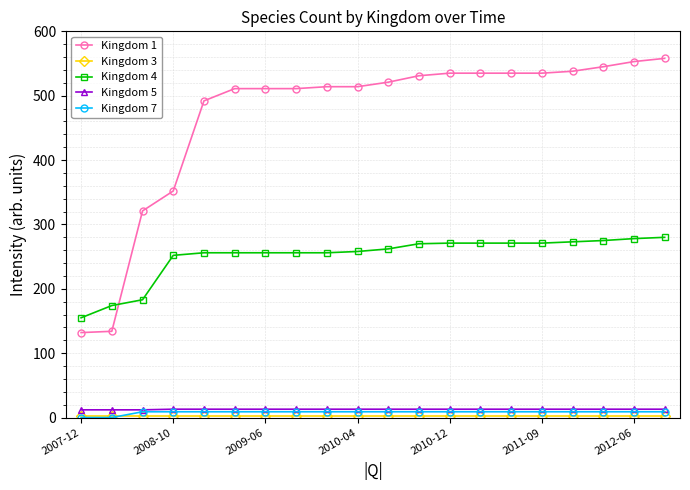

What is the sum of all Kingdom 1 values?

9378